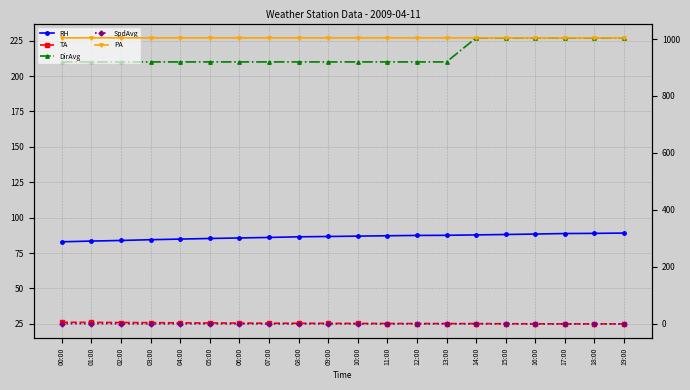

What is the label of the 13th point from the right?

07:00